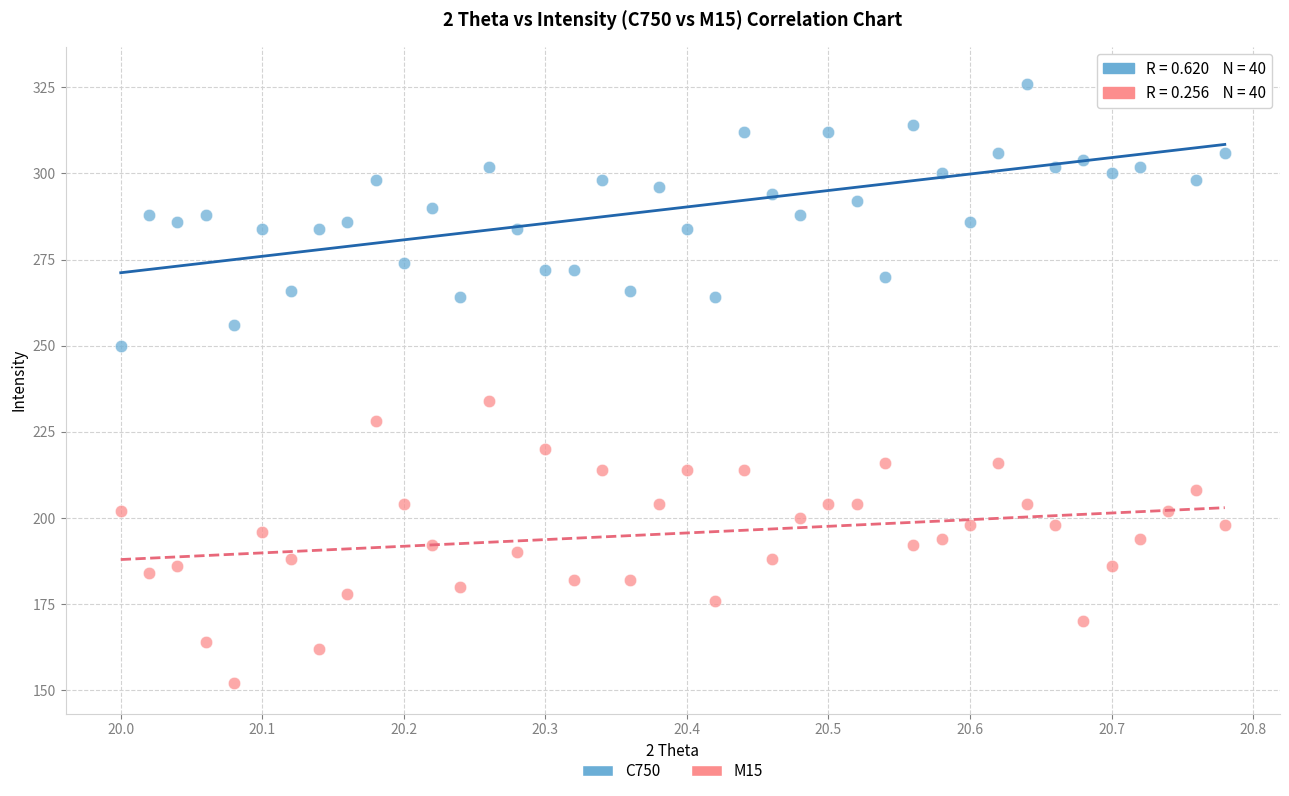

Which series contains the lowest Y value?

M15